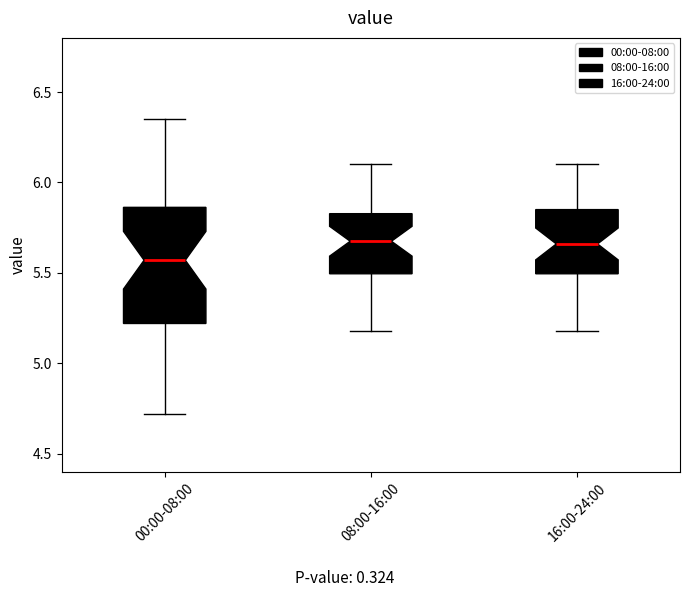

Reading left to right, transcribe this box plot: for each box, give where its median line is, the range the box spans, and where its two whiskers end, as read against the y-axis. The values are not printed on the chart, so give them approximately, as read against the axis.

00:00-08:00: median 5.55, box 5.20 to 5.85, whiskers 4.70 to 6.35
08:00-16:00: median 5.70, box 5.50 to 5.85, whiskers 5.20 to 6.10
16:00-24:00: median 5.65, box 5.50 to 5.85, whiskers 5.20 to 6.10